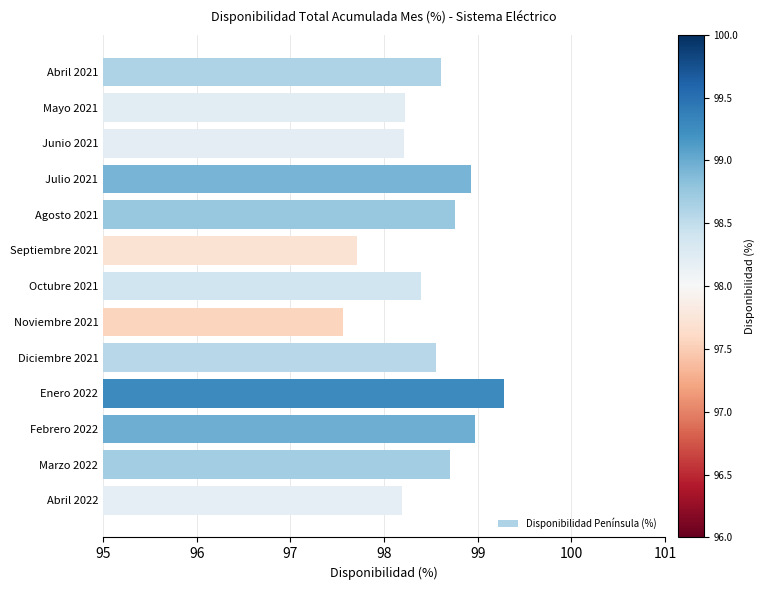

What value does the data have at Noviembre 2021?

97.6